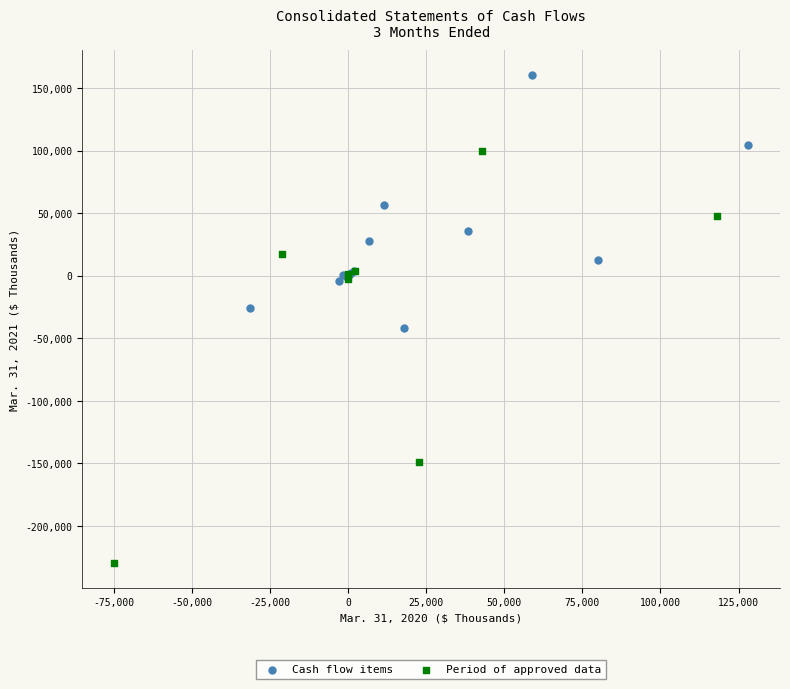

Which series reaches the maximum Y coordinate?

Cash flow items